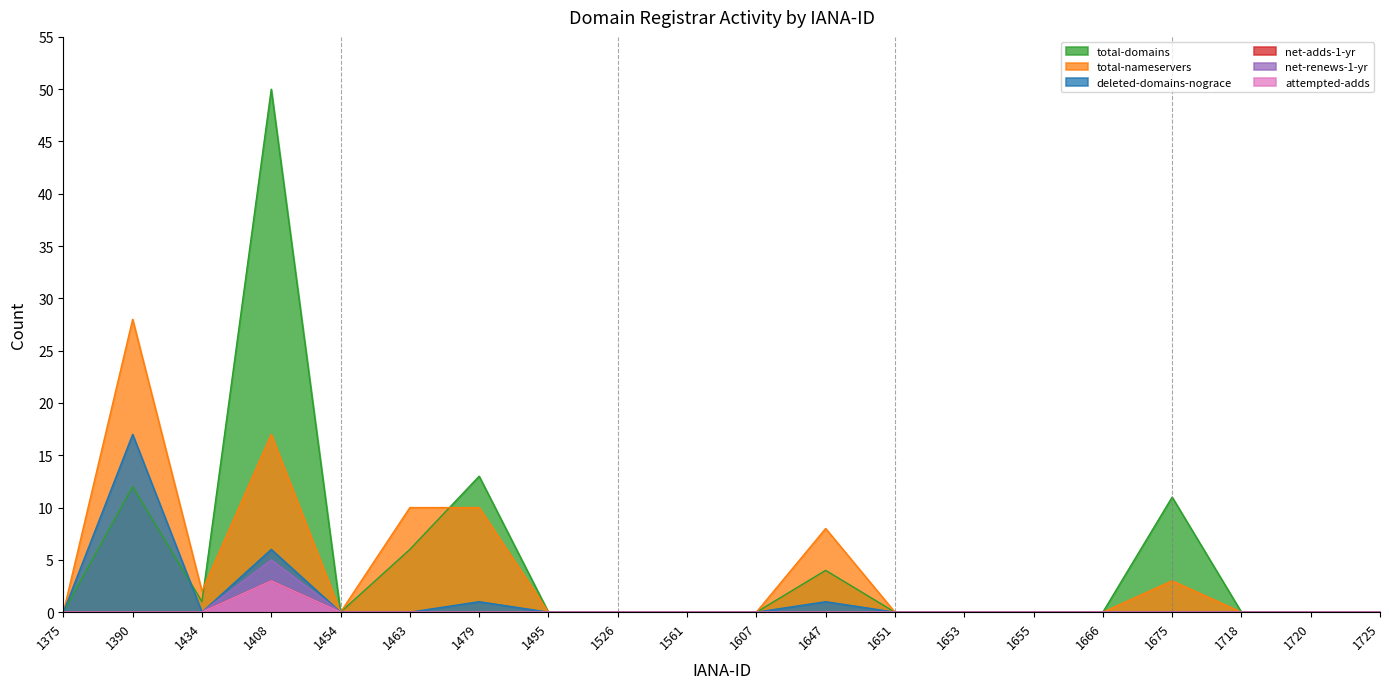

At how many categories does at least one series exceed 9?

5